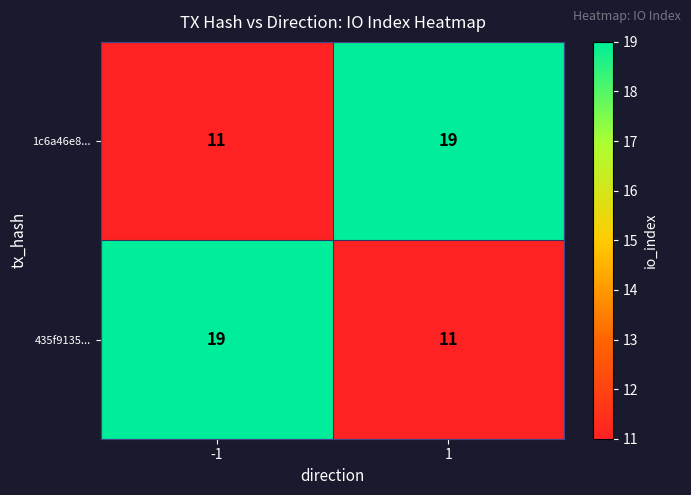

What is the total value across all series at -1?

30